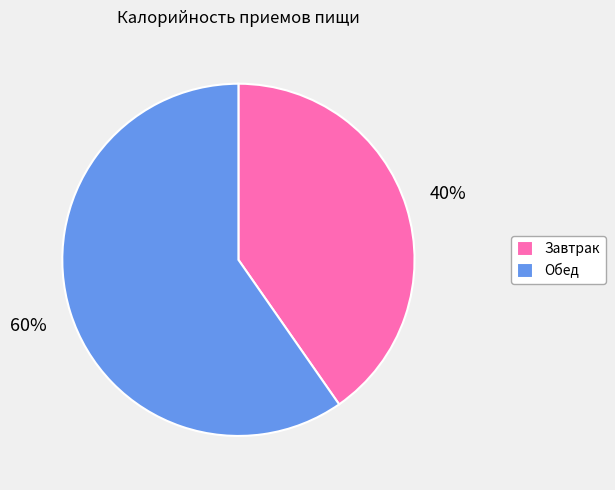

To the nearest percent, what is the combined percentage of Обед and Завтрак?

100%